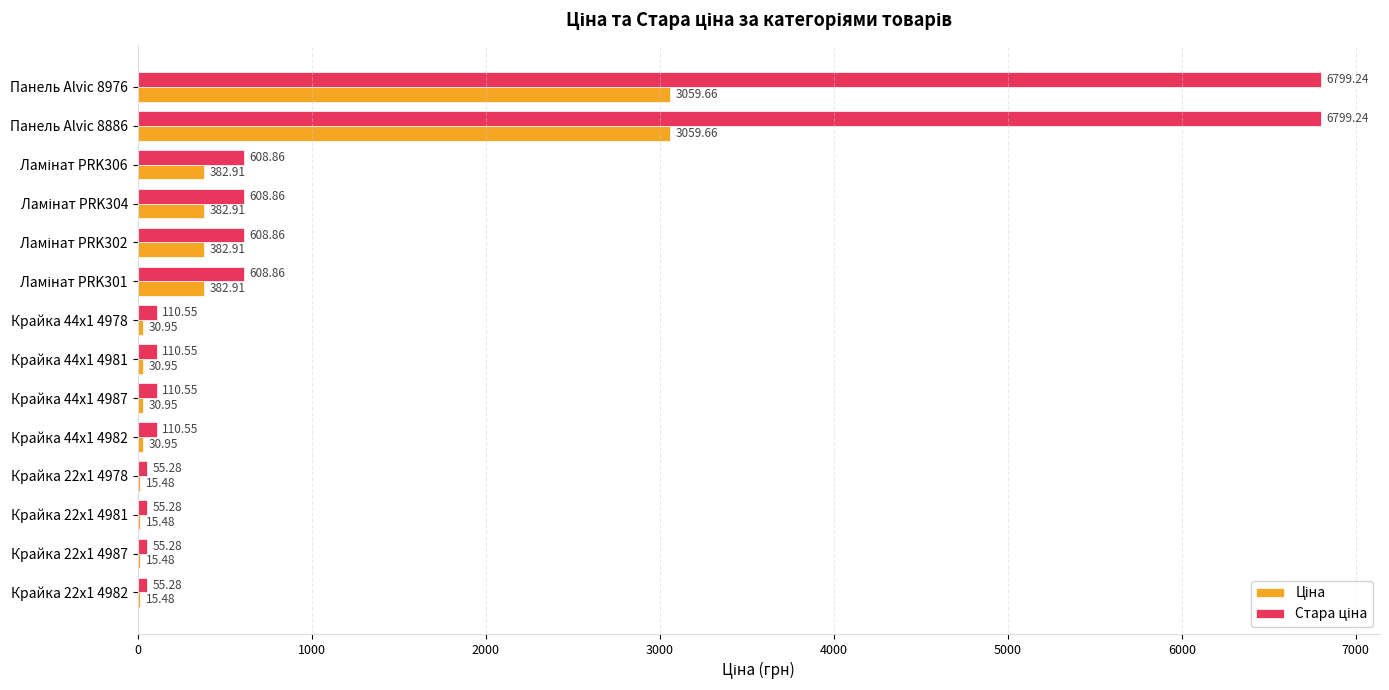

What is the total value across all series at Крайка 22x1 4978?

70.8